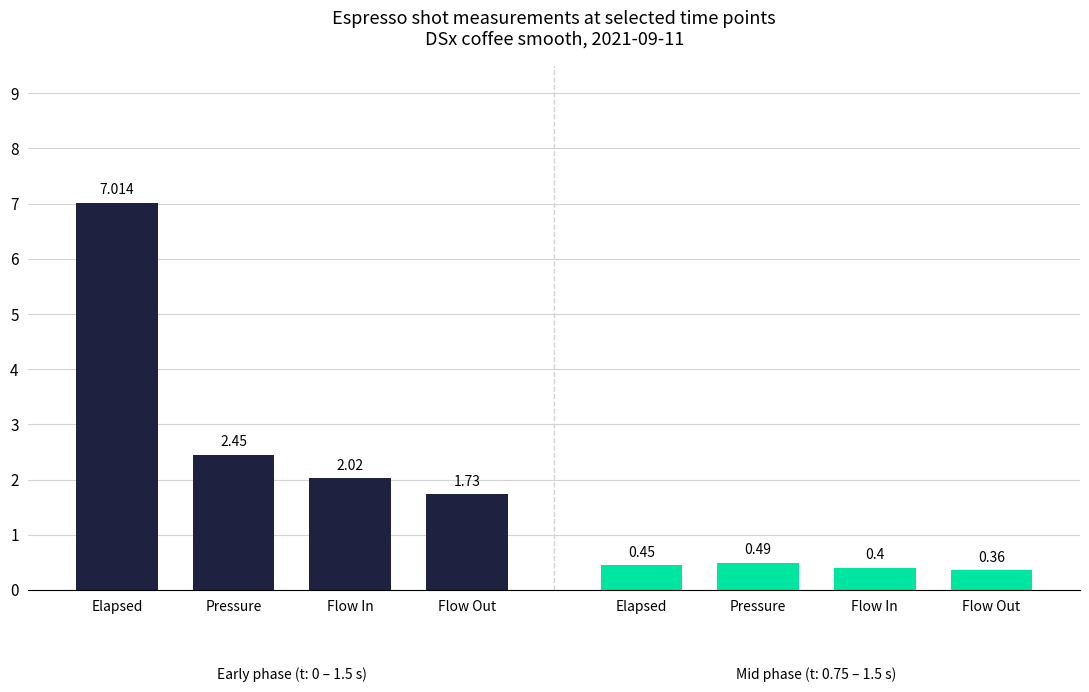

List the series in order of their peak value, lowest first.

Mid phase (t~0.75–1.5s), Early phase (t~0–1.5s)